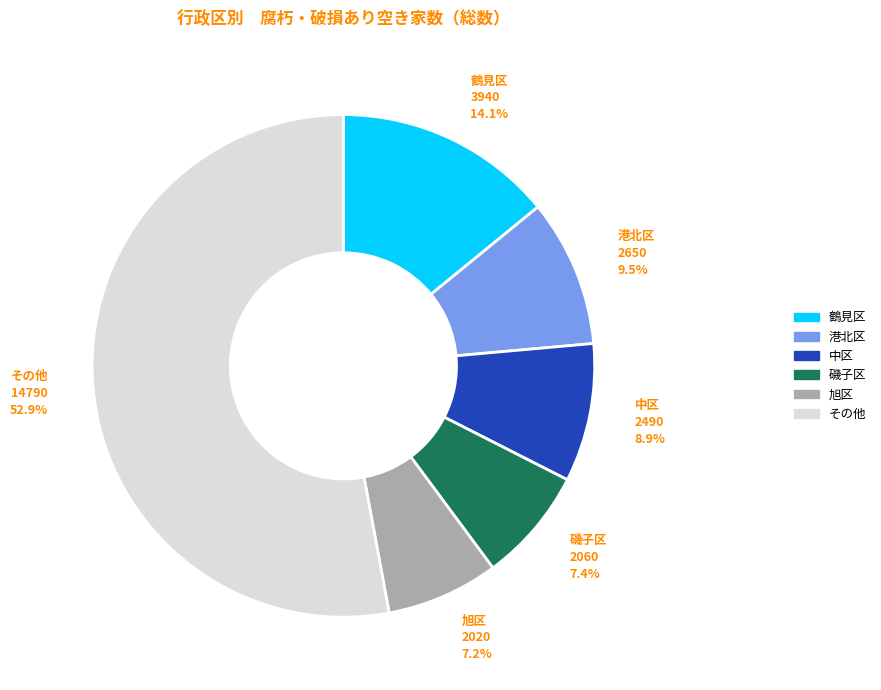

What portion of the pie excludes 中区?

91.1%